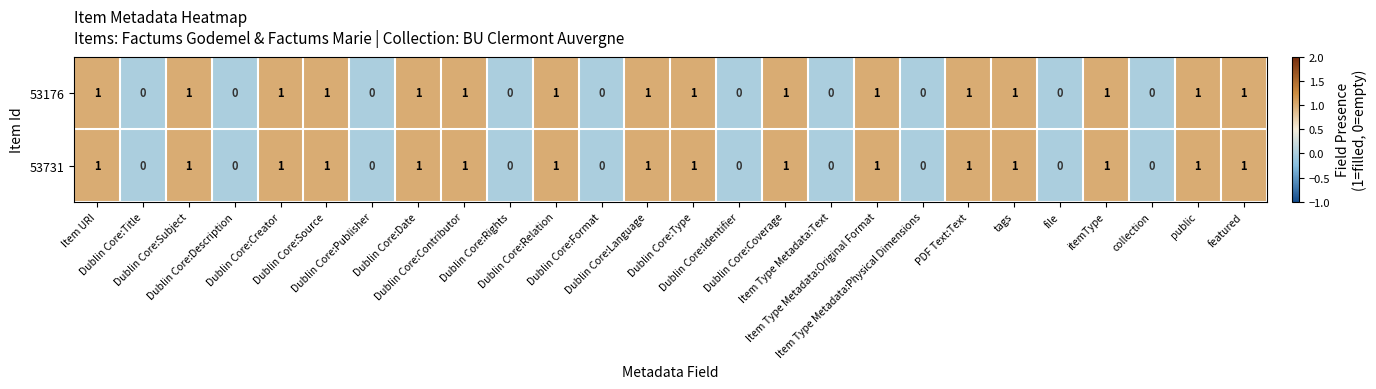

Count the 53731 values in the range 0 to 1.

26